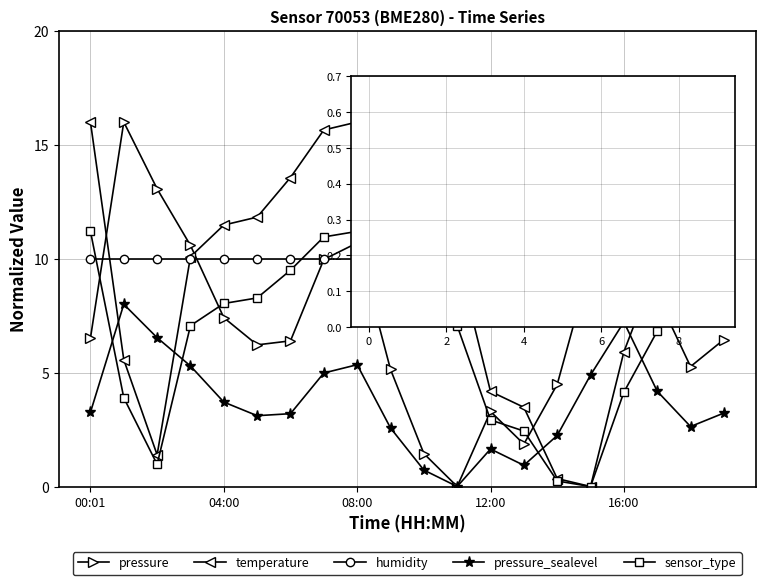

In temperature, how many points are lower than both neighbors (excluding endpoints)?

2